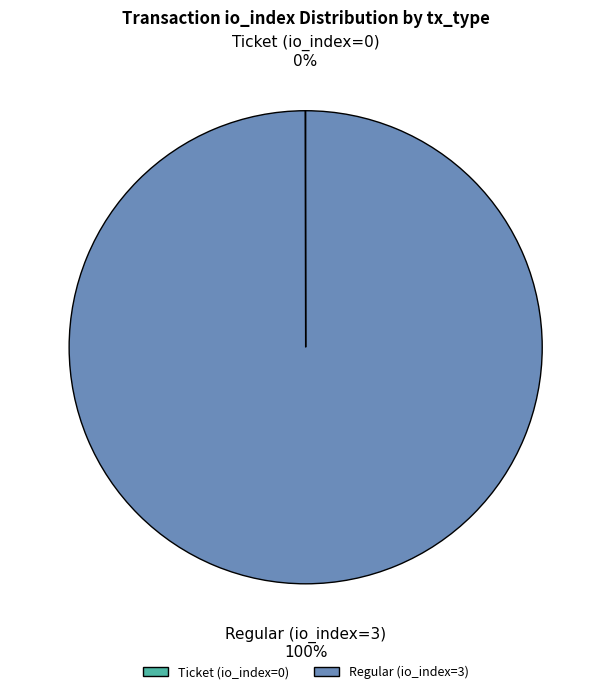

Which slice is the largest?

Regular (io_index=3)